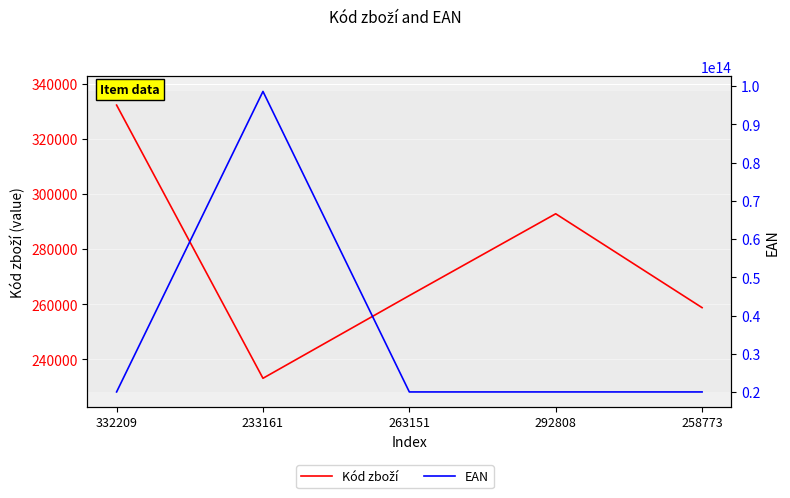

At which category does the chart reach its minimum across all series?

233161